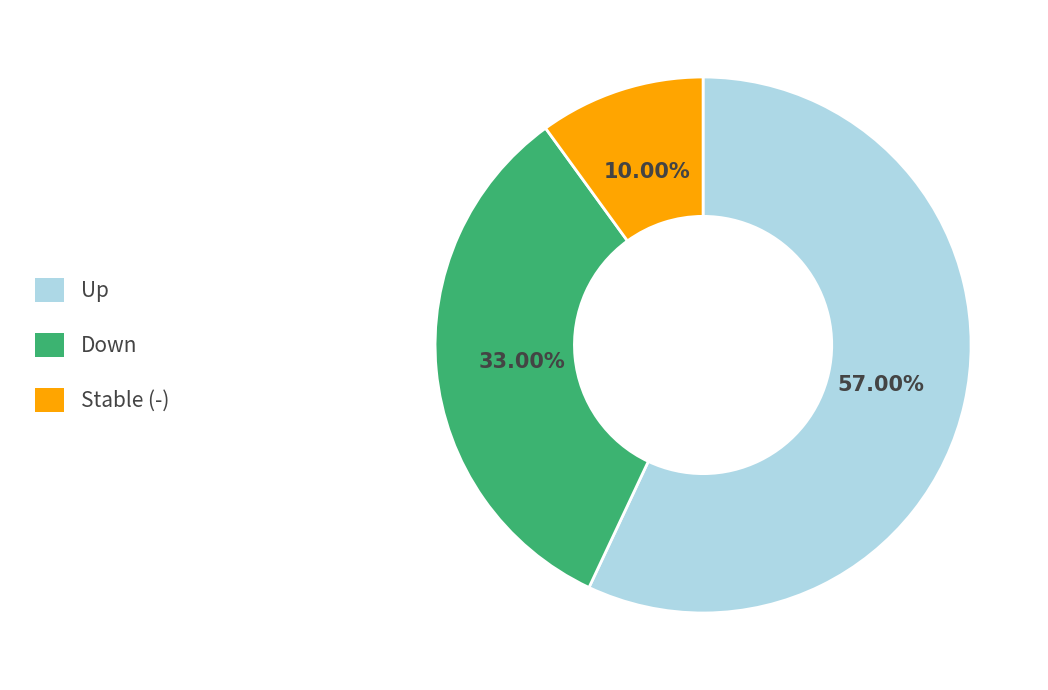

Count the number of slices in the pie.

3